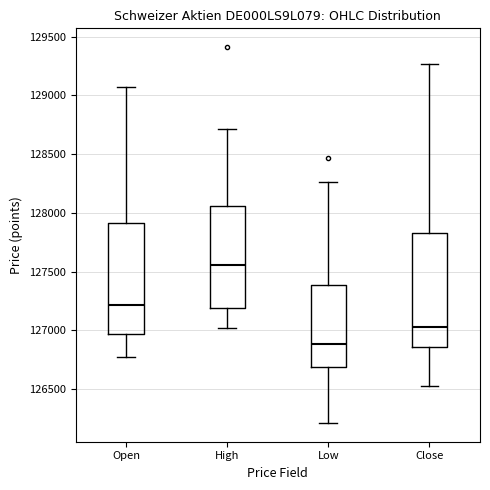

Reading left to right, read every box against the y-axis: the position of its median line, the range the box covers, and the ends of its whiskers. The values are not printed on the chart, so give them approximately, as read against the axis.

Open: median 127200, box 126950 to 127900, whiskers 126750 to 129050
High: median 127550, box 127200 to 128050, whiskers 127000 to 128700
Low: median 126900, box 126700 to 127400, whiskers 126200 to 128250
Close: median 127050, box 126850 to 127850, whiskers 126550 to 129250